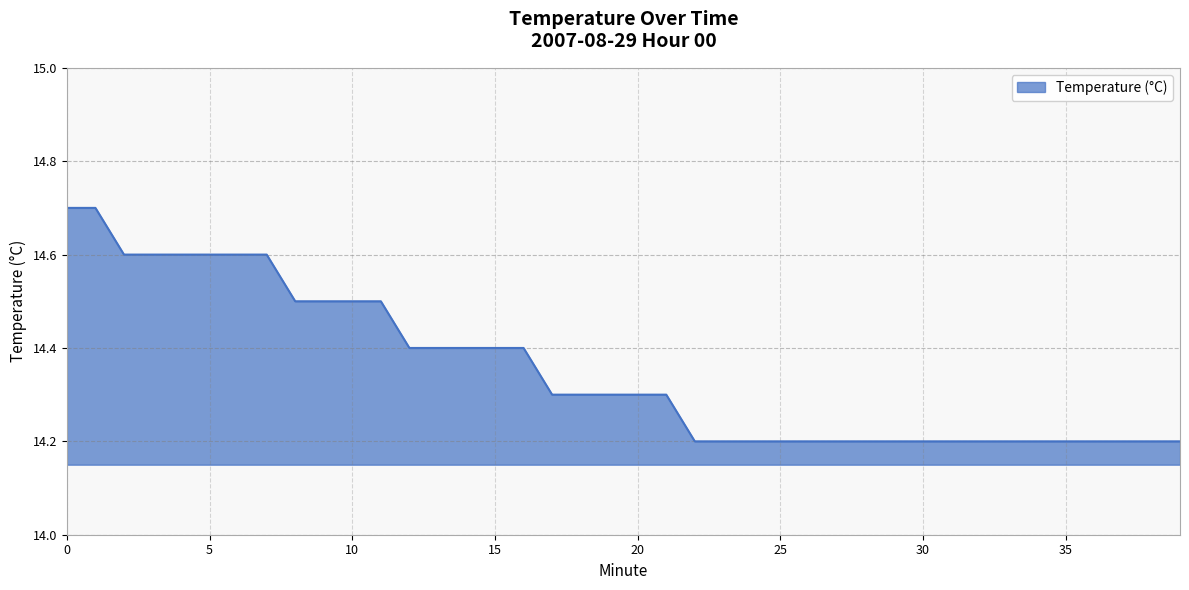

What is the minimum value shown in the chart?

14.2